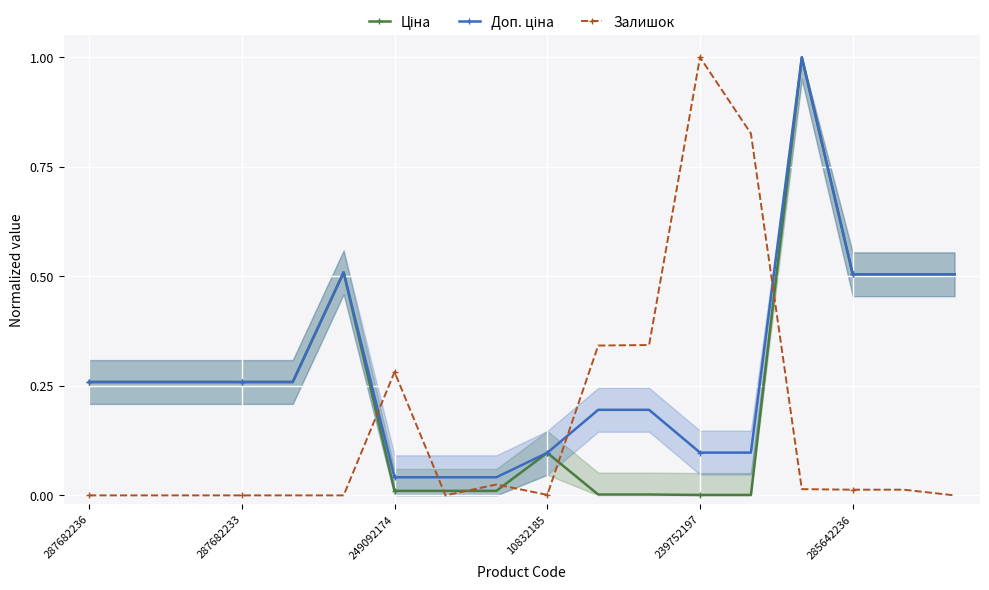

What is the difference between the maximum and minimum values in the Залишок series?

1.0